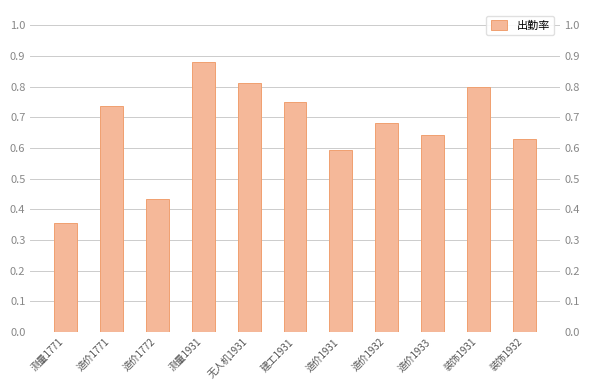

What position from the right is 造价1772?

9